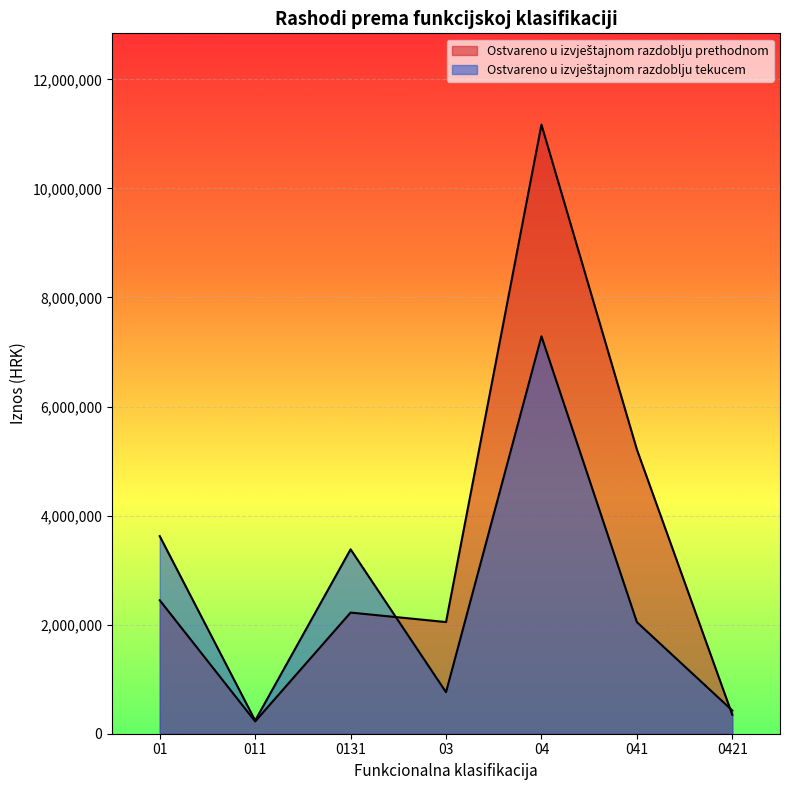

Which category has the highest value in the Ostvareno u izvještajnom razdoblju tekucem series?

04